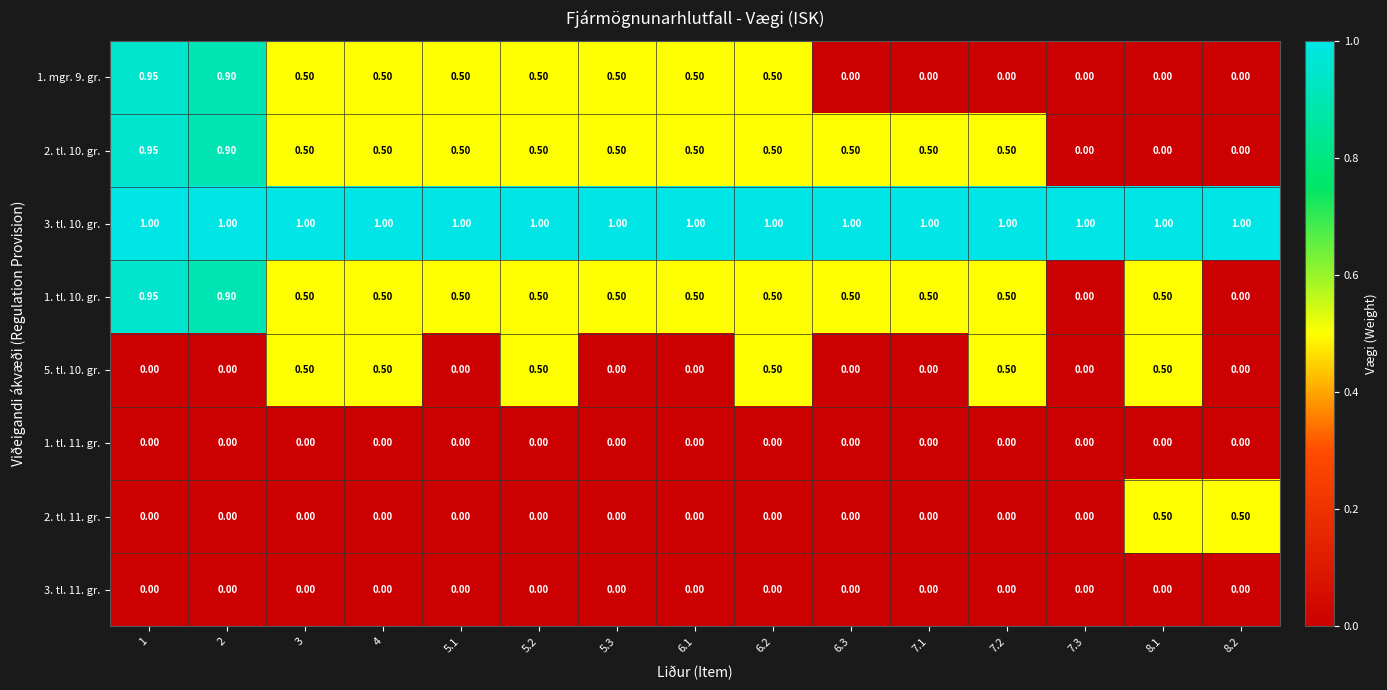

Is the value of 2. tl. 10. gr. at 7.2 greater than the value of 1. tl. 11. gr. at 6.2?

Yes